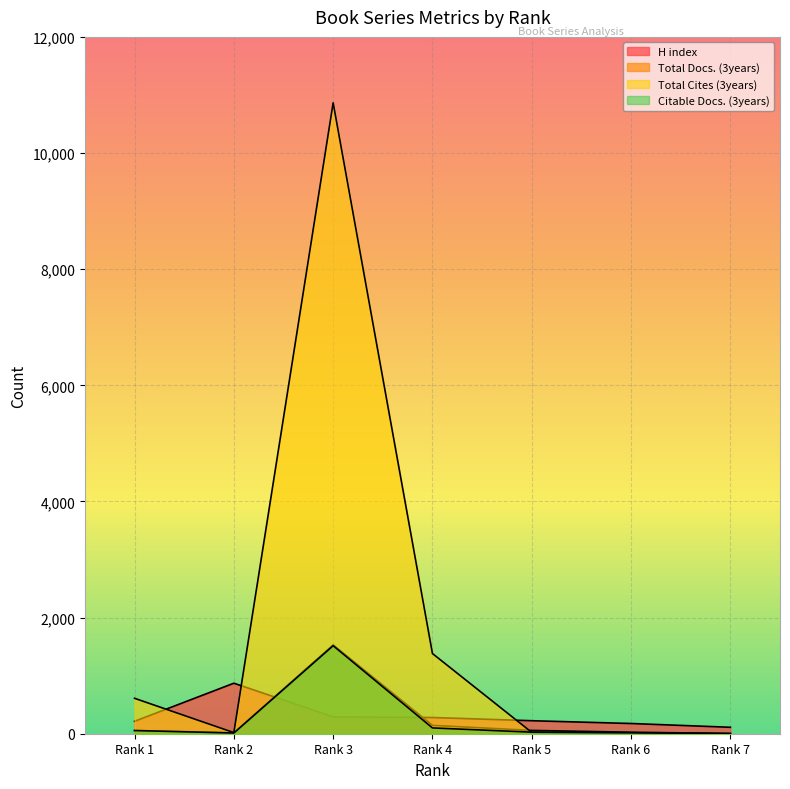

Reading right to left, extract all data points from this chart.

H index: 111	176	224	279	291	870	214
Total Docs. (3years): 4	26	57	144	1530	16	55
Total Cites (3years): 2	11	23	1381	10865	19	610
Citable Docs. (3years): 0	17	27	100	1516	12	55